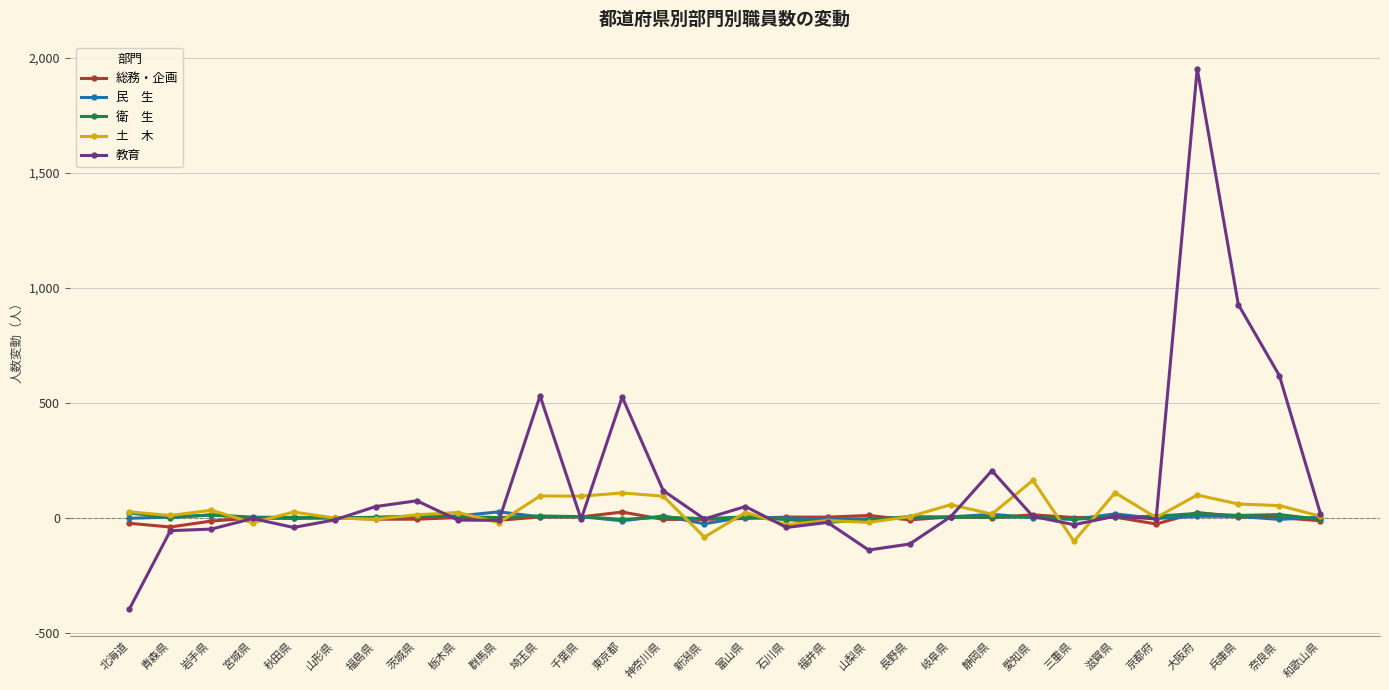

At which category is the sum across all series the highest?

大阪府